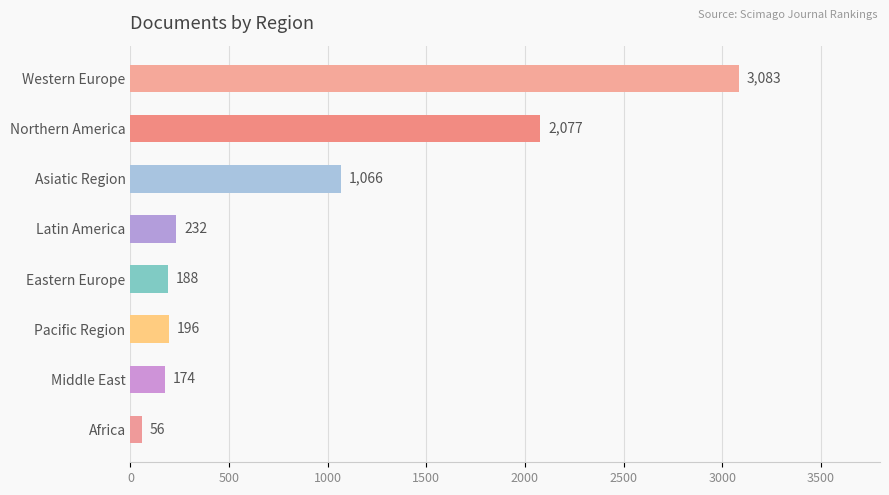

The value at Asiatic Region is 1749. True or false?

False